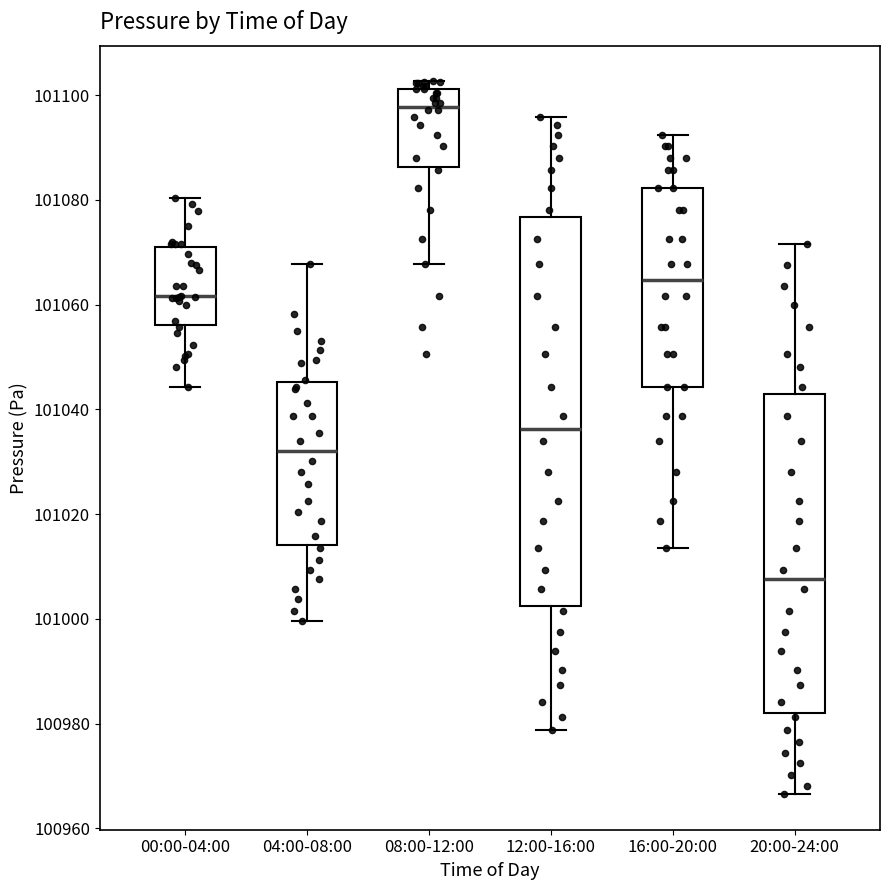

Where does the median line of the box for 08:00-12:00 sit on the y-axis? The values are not printed on the chart, so give them approximately, as read against the axis.

101098